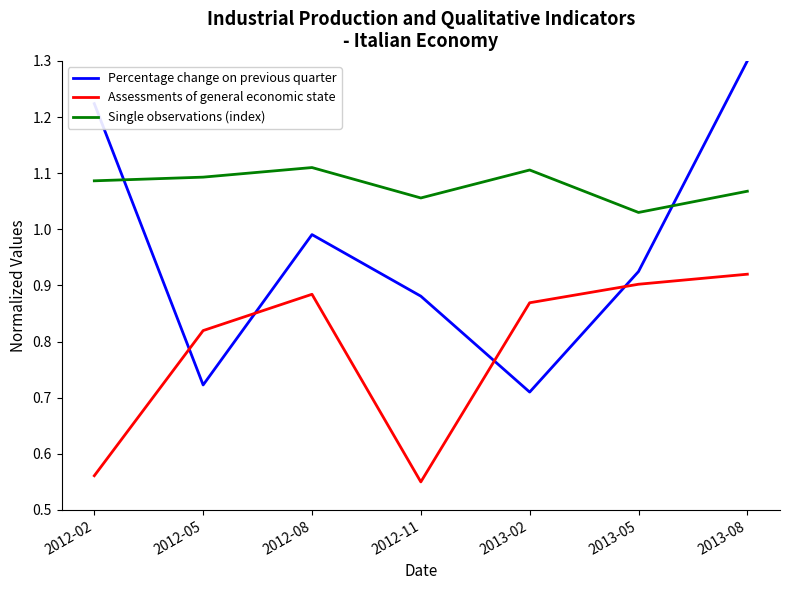

What position from the left is 2013-08?

7